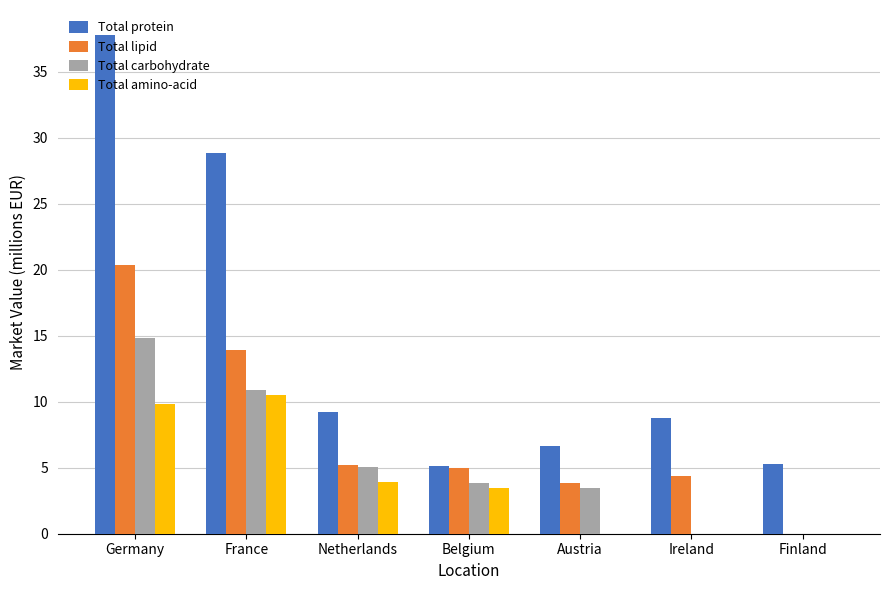

The value of Total amino-acid at Belgium is 3.5. True or false?

True